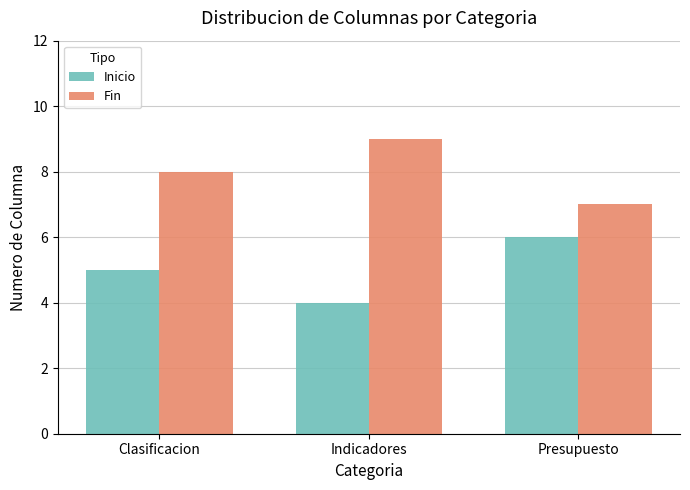

What is the minimum value shown in the chart?

4